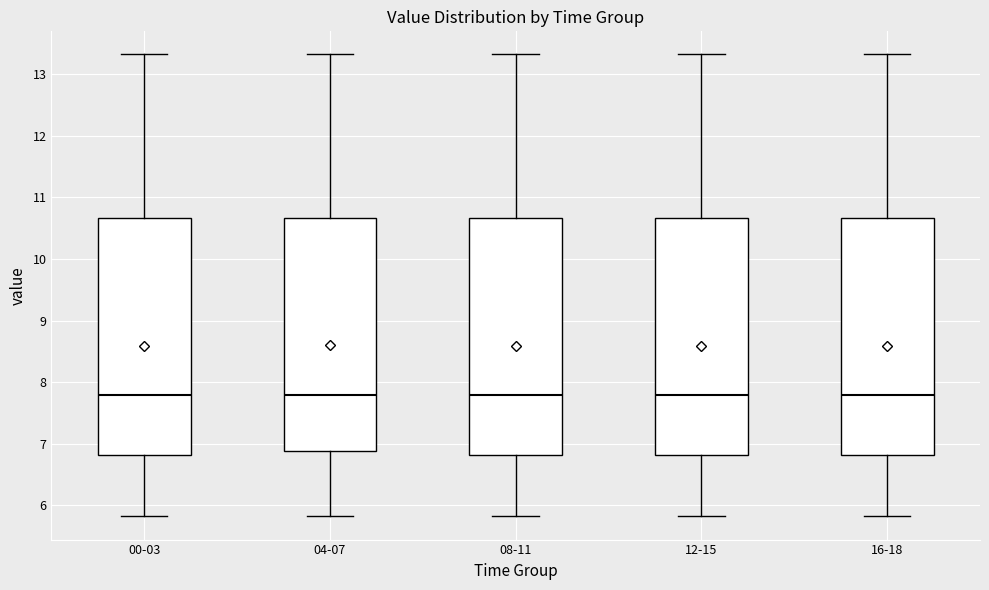

Where does the lower whisker of the box for 04-07 end on the y-axis? The values are not printed on the chart, so give them approximately, as read against the axis.

5.8